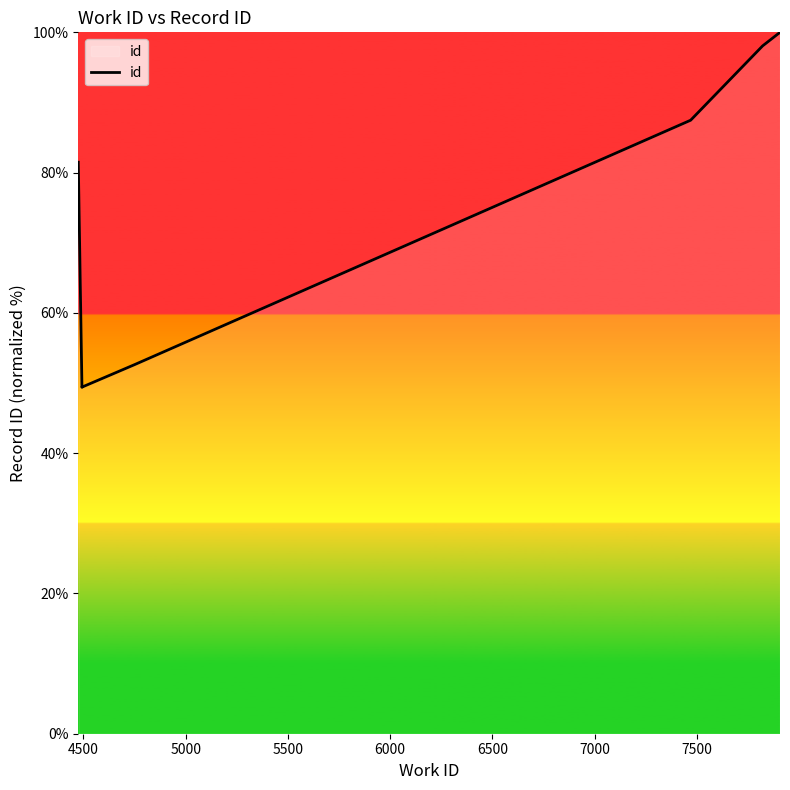

How many series are shown in this chart?

1